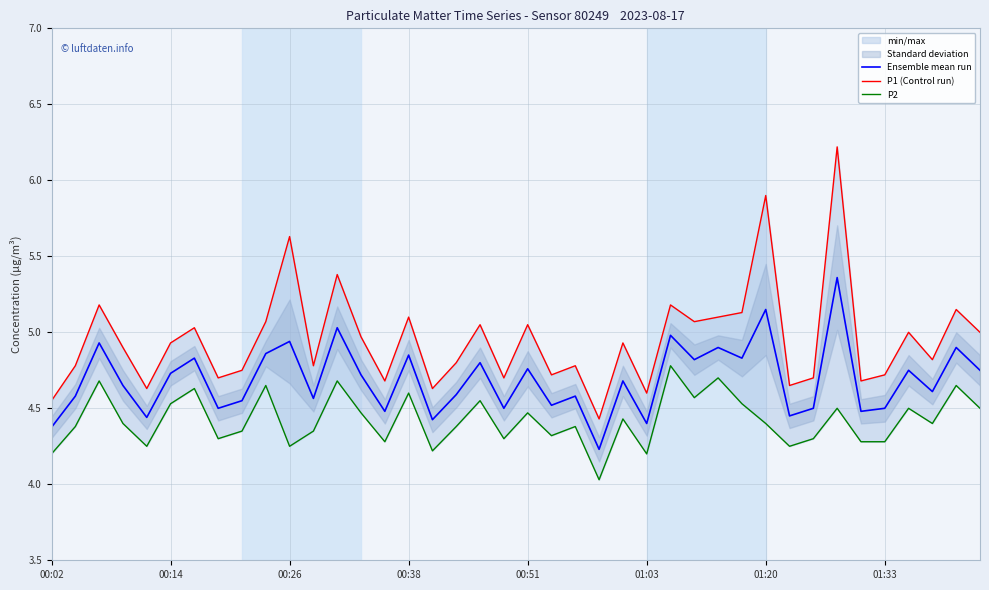

True or false: Ensemble mean run has a value of 2.3 at 13.

False